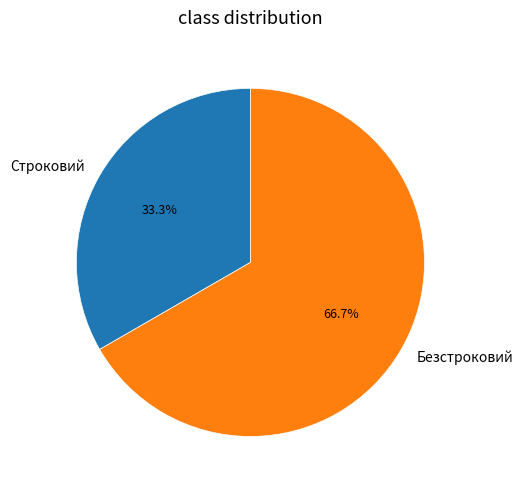

What percentage is the Безстроковий slice, to the nearest percent?

67%